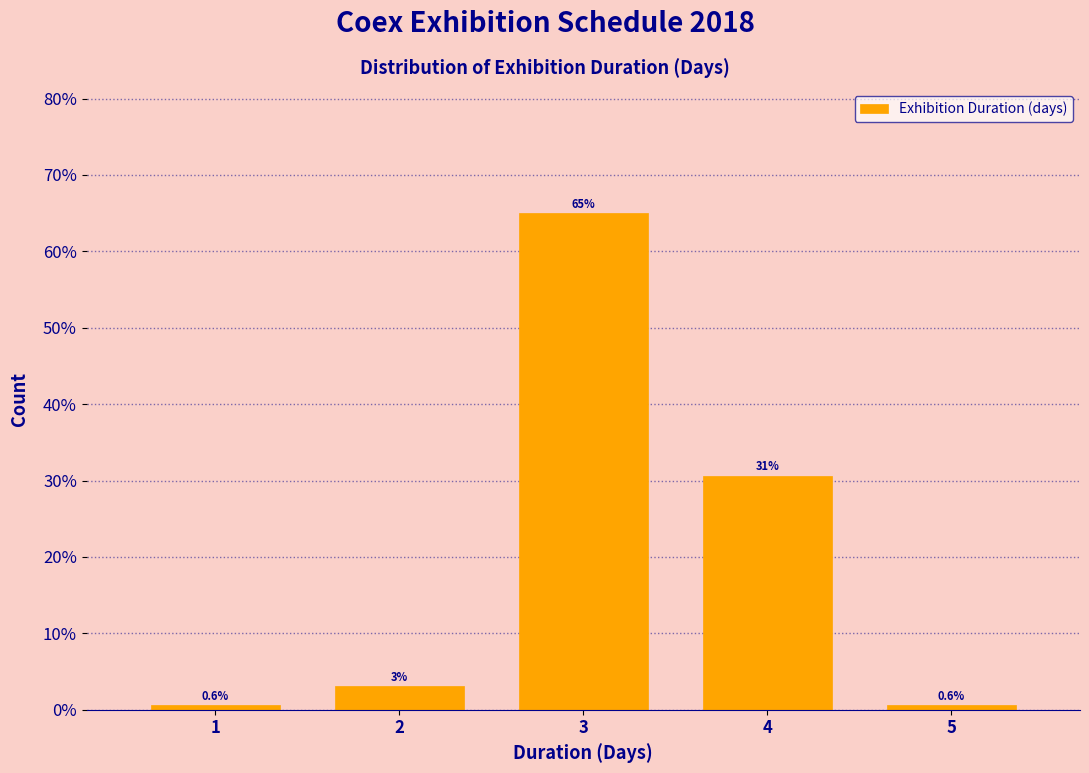

What is the smallest value displayed?

0.6